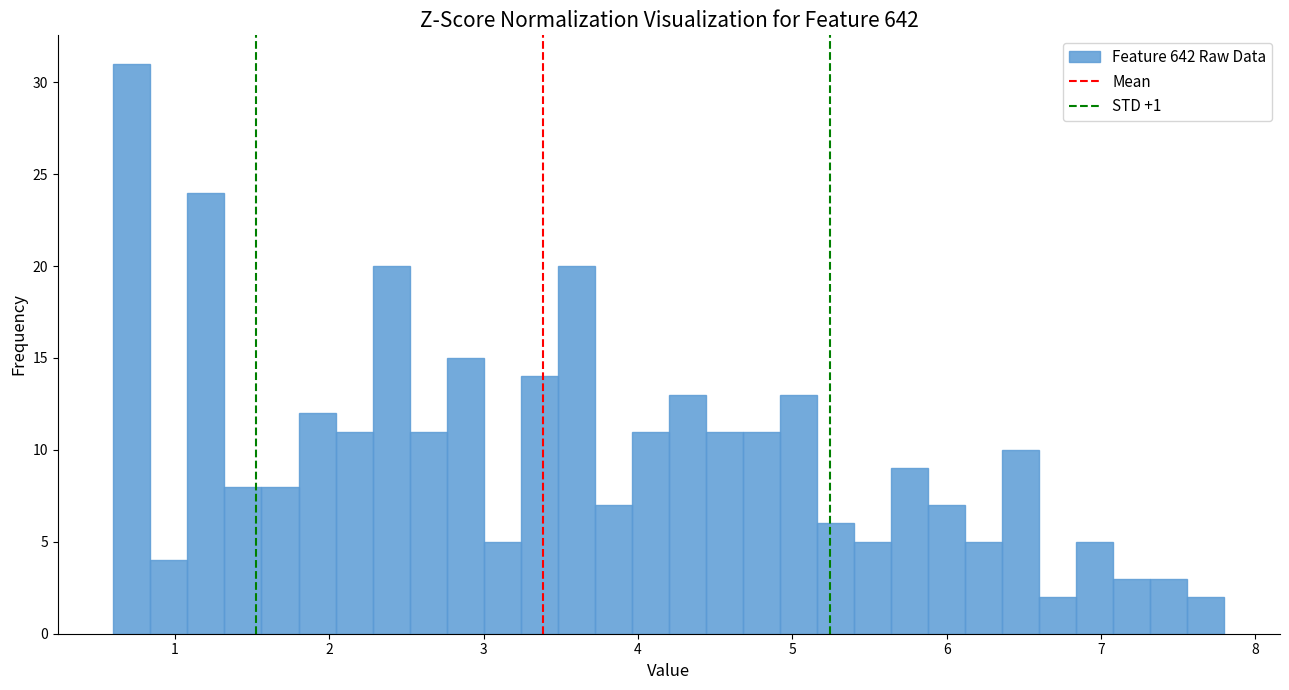

Around what value on the x-axis is the tallest bar? Give the approximate position of its centre, as read against the axis.

0.7